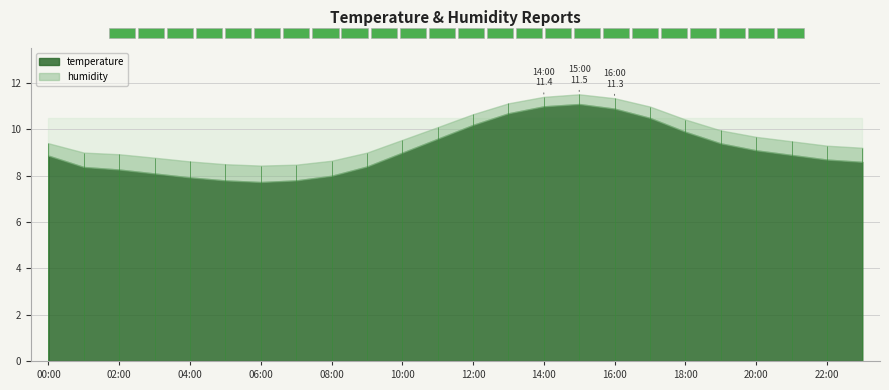

What position from the left is 16:00?

17